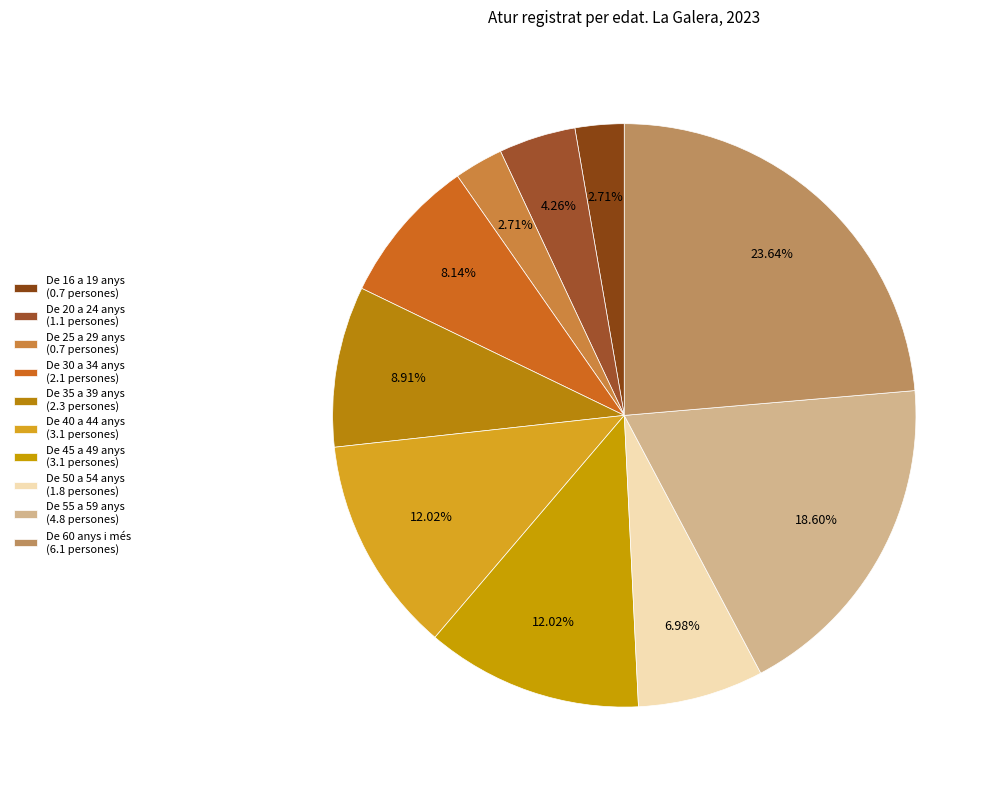

To the nearest percent, what is the difference between the largest and smallest slice percentages?

21%